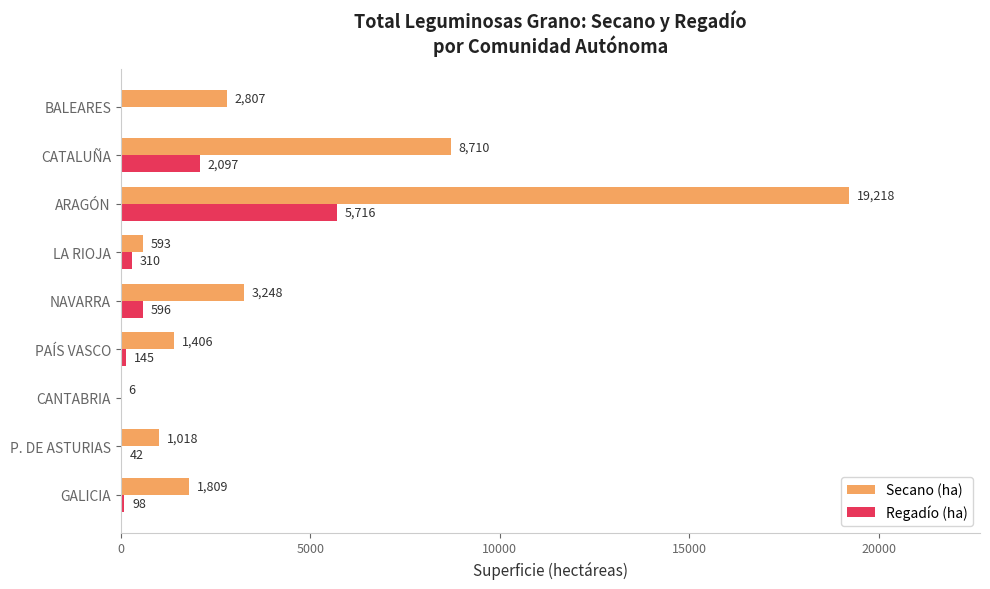

What is the sum of the Regadío (ha) values at ARAGÓN and LA RIOJA?

6026